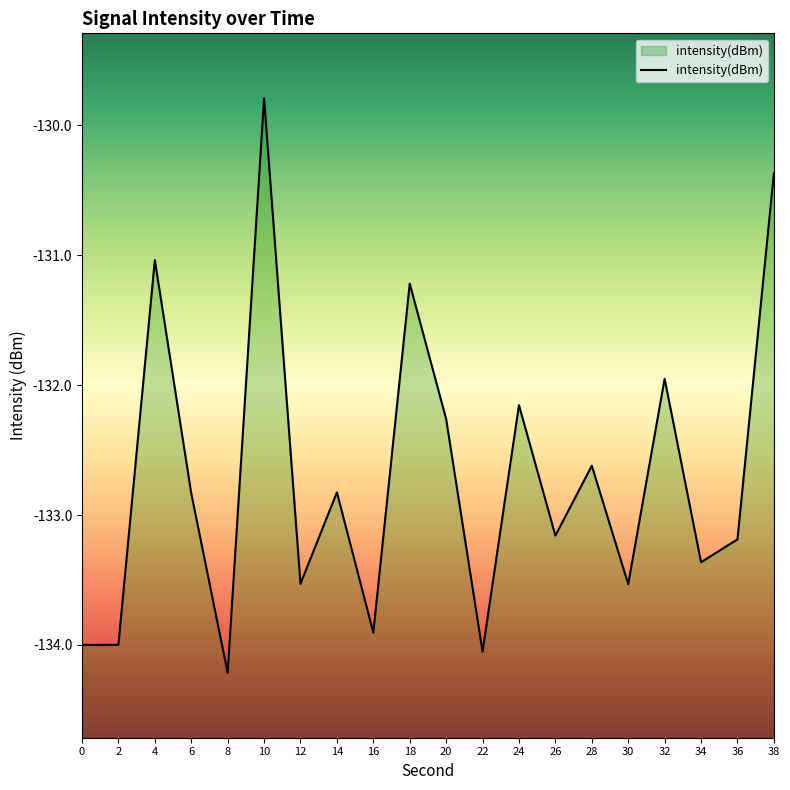

List the labels in order of value, smallest first.

8, 22, 0, 2, 16, 30, 12, 34, 36, 26, 6, 14, 28, 20, 24, 32, 18, 4, 38, 10